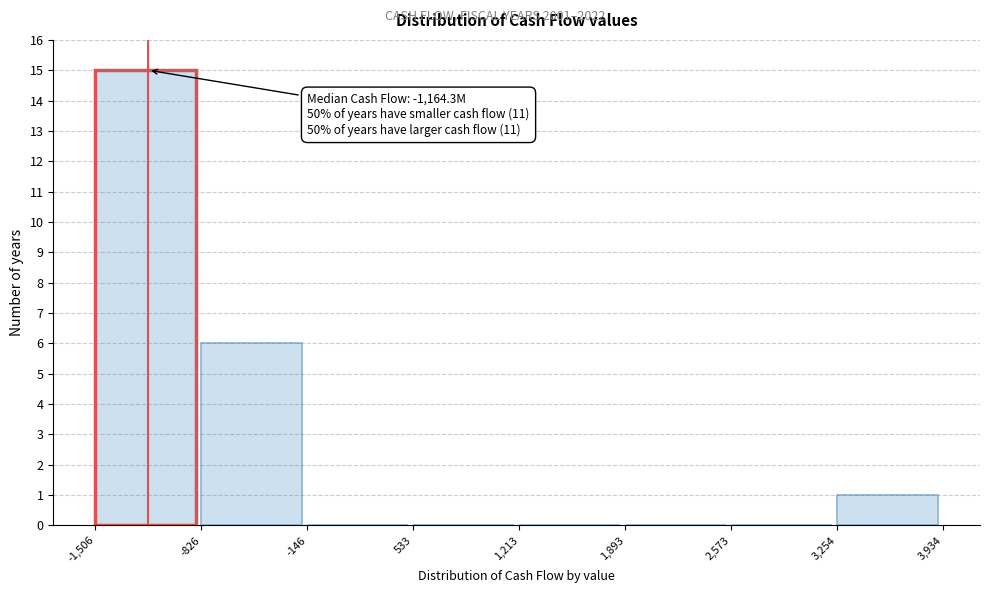

Which range on the x-axis has the tallest bar?

-1,506 to -826